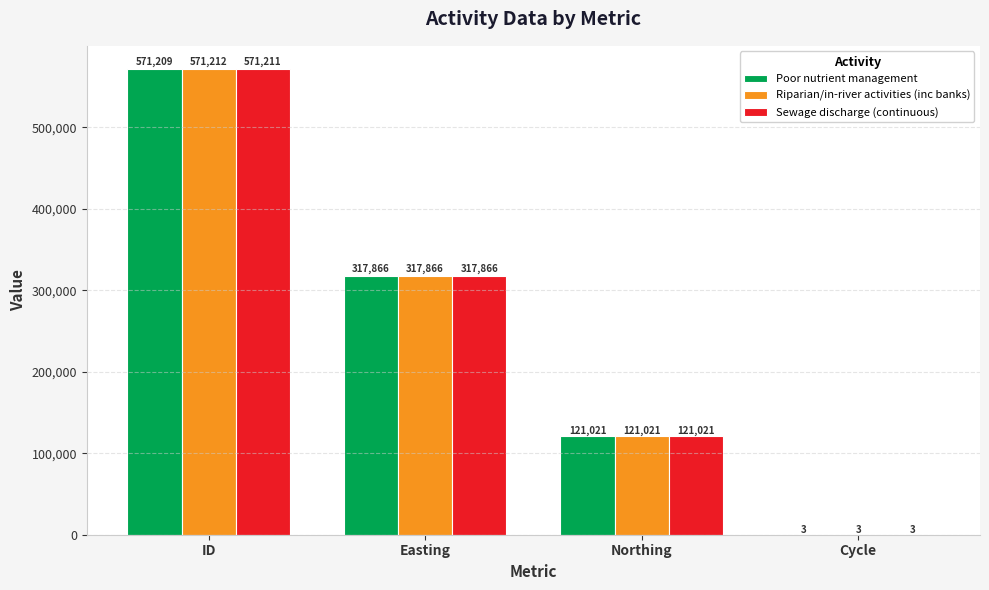

What is the sum of the Poor nutrient management values at Easting and Northing?

438887